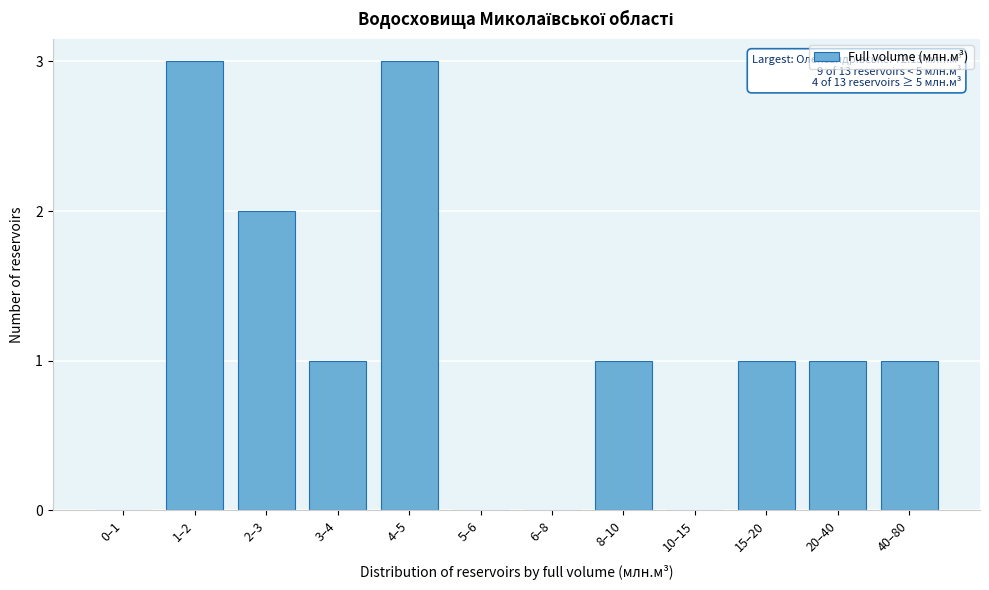

Reading left to right, extract all data points from this chart.

0–1=0	1–2=3	2–3=2	3–4=1	4–5=3	5–6=0	6–8=0	8–10=1	10–15=0	15–20=1	20–40=1	40–80=1